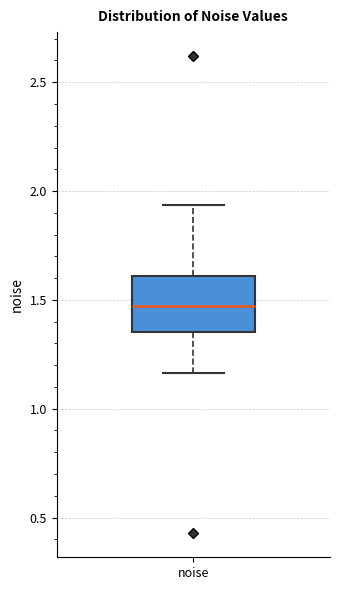

Transcribe this box plot: give where the median line is, the range the box spans, and where the two whiskers end, as read against the y-axis. The values are not printed on the chart, so give them approximately, as read against the axis.

median 1.45, box 1.35 to 1.60, whiskers 1.15 to 1.95